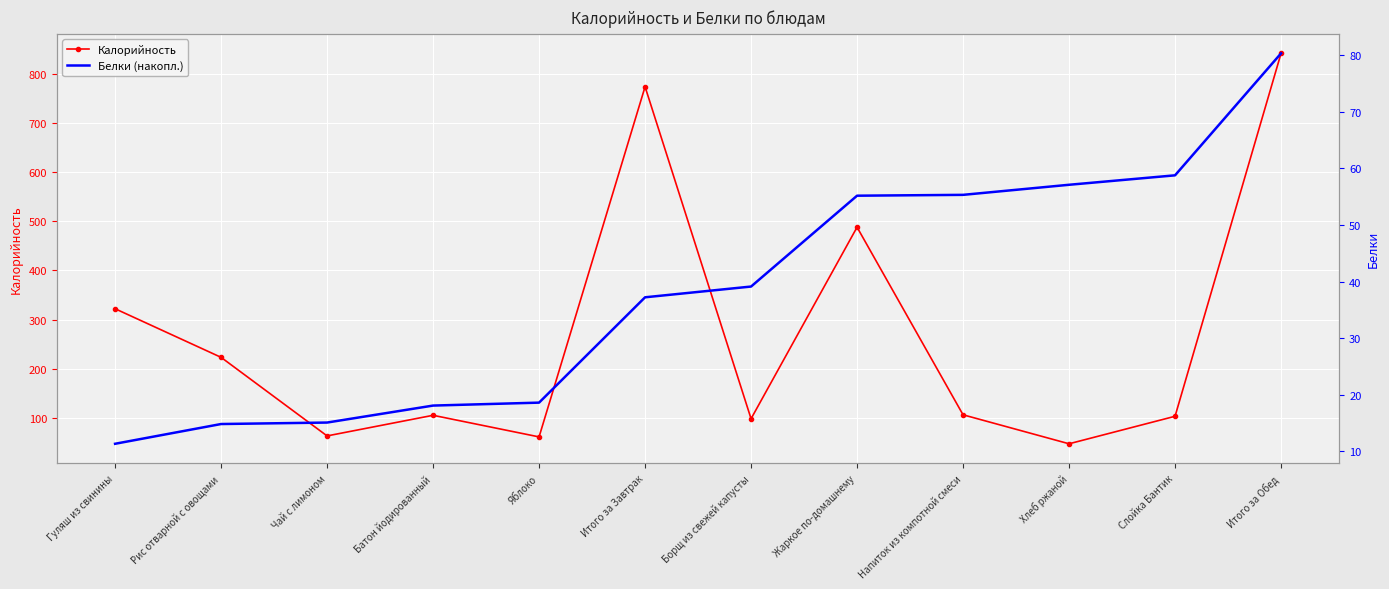

What is the difference between the maximum and minimum values in the Белки (накопл.) series?

69.0